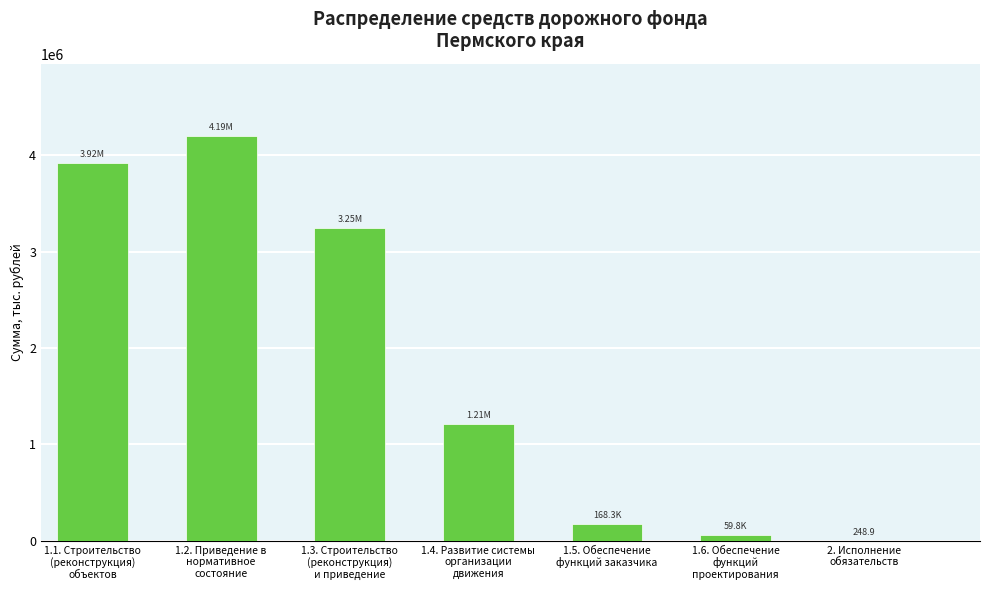

How many series are shown in this chart?

1